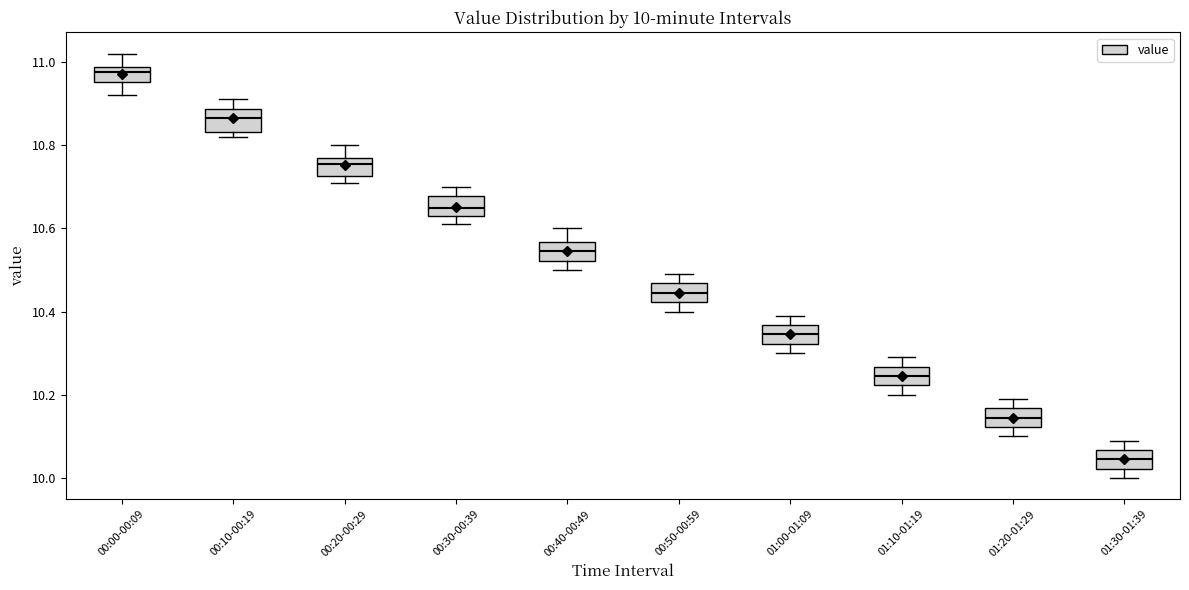

Which box's median line is the lowest?

01:30-01:39